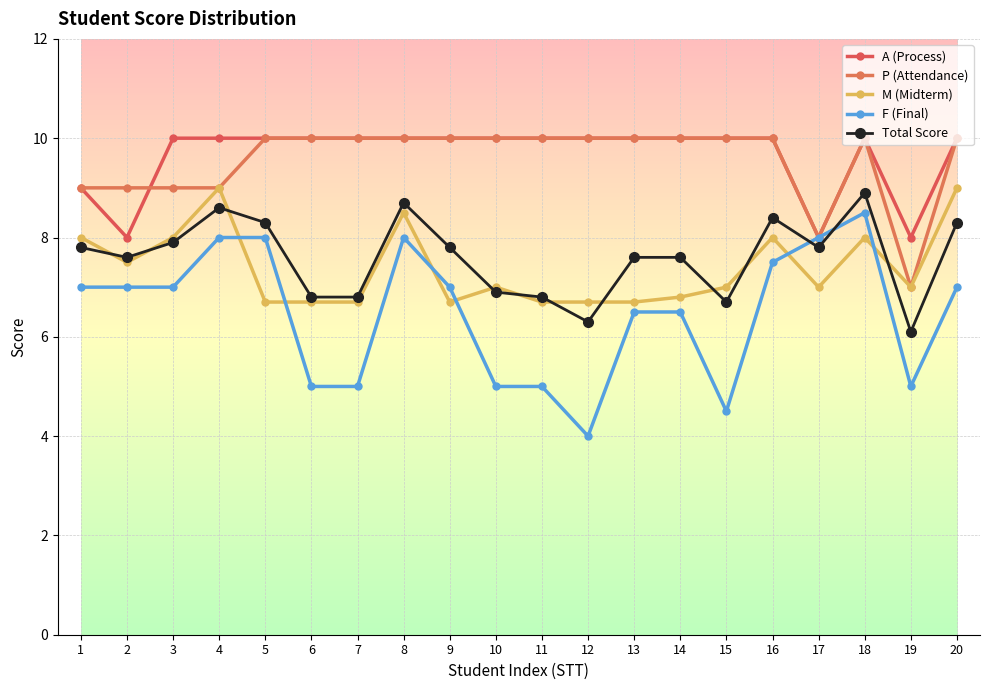

True or false: A (Process) and M (Midterm) intersect in this chart.

False